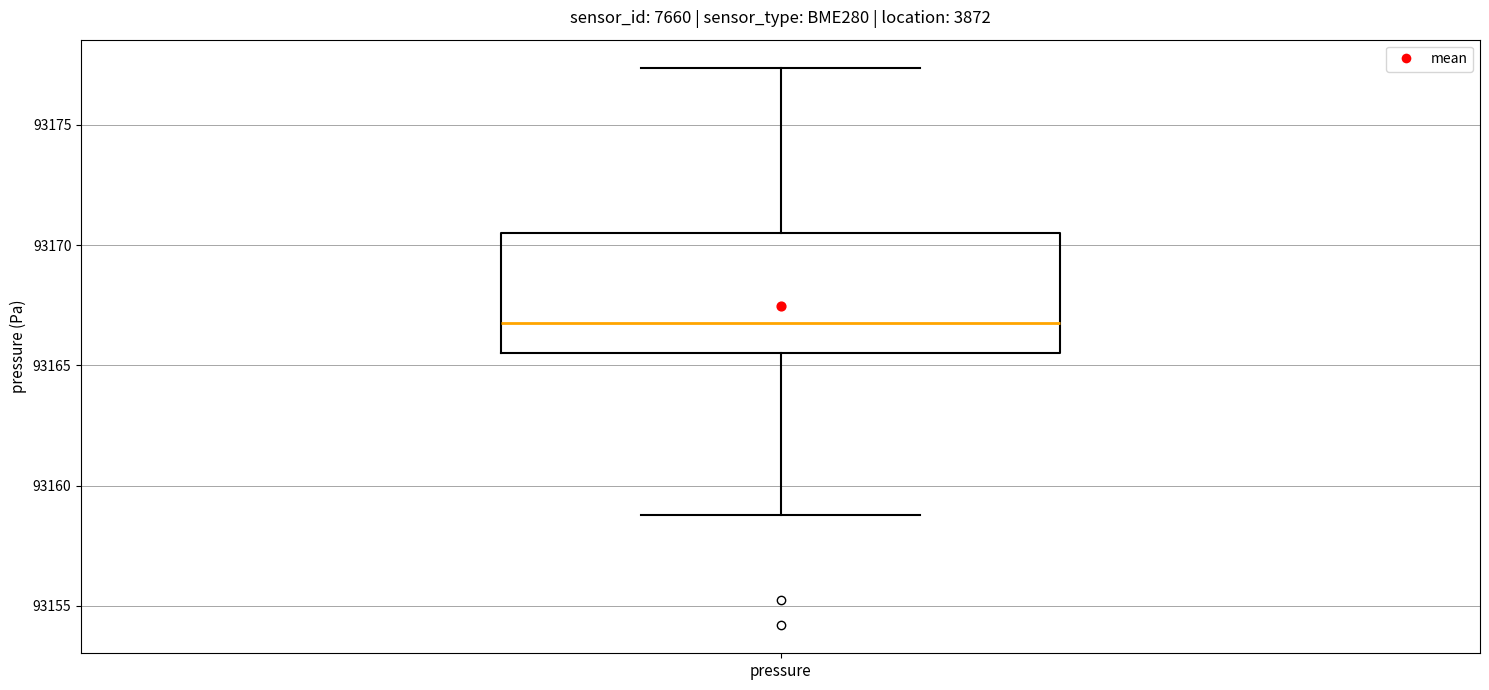

Where does the upper whisker of the box for pressure end on the y-axis? The values are not printed on the chart, so give them approximately, as read against the axis.

93177.5